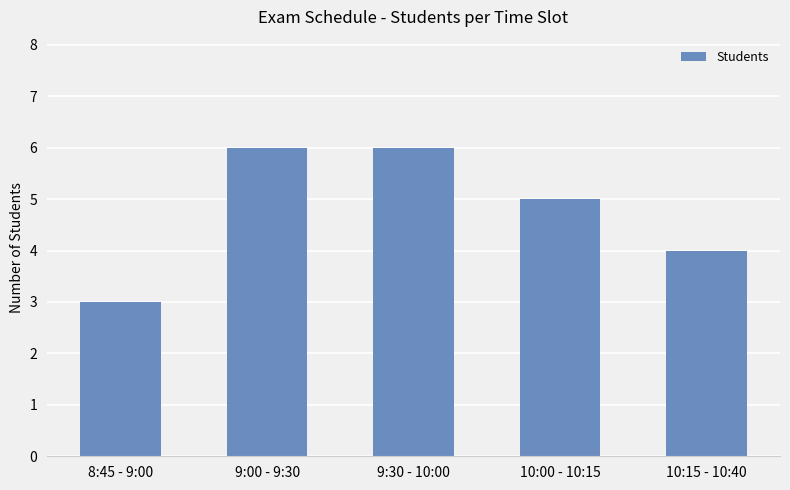

Is it true that the value at 8:45 - 9:00 is 4?

False